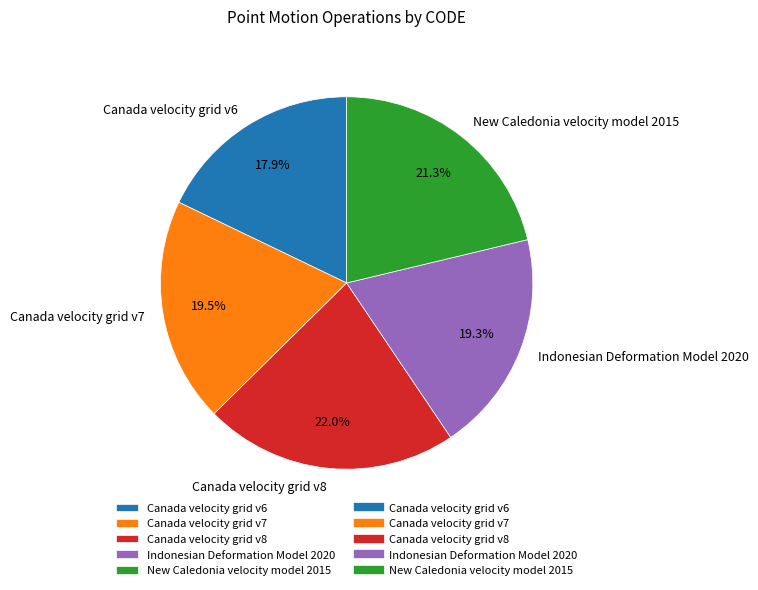

What is the smallest slice in the pie chart?

Canada velocity grid v6